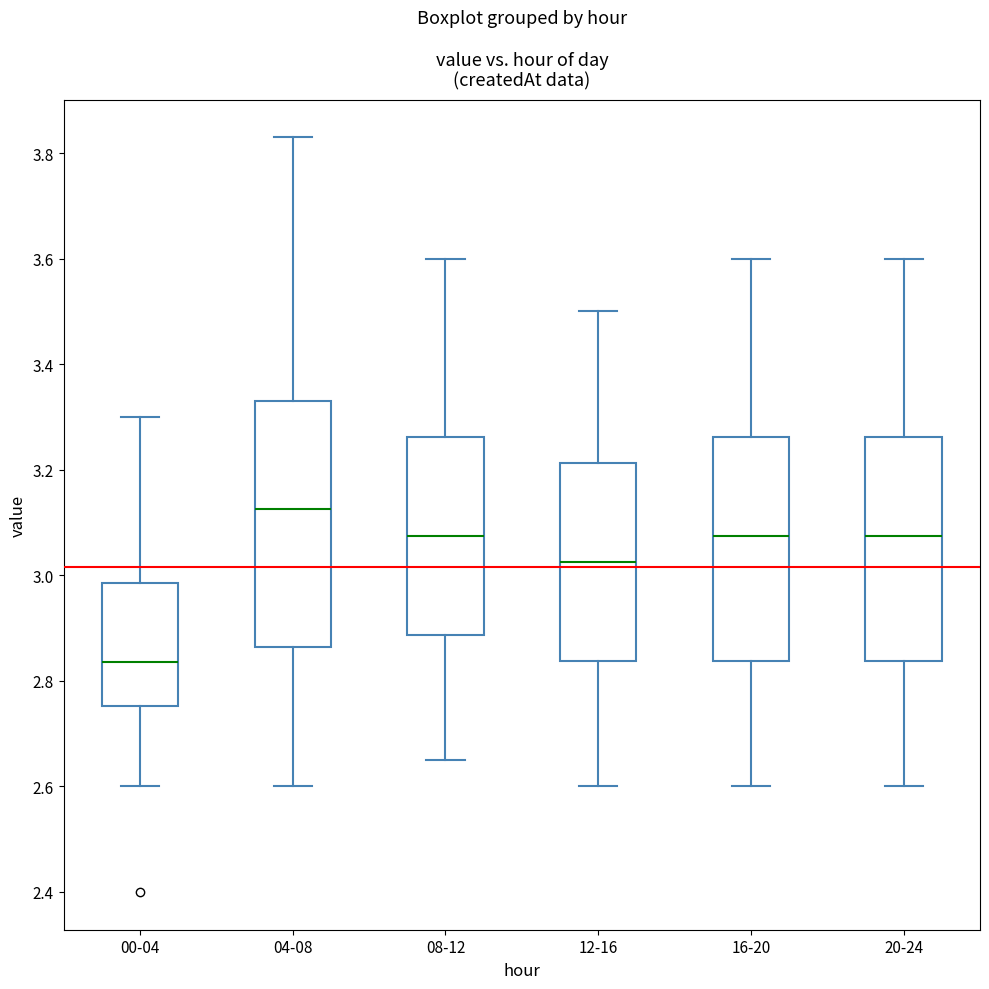

Reading left to right, read every box against the y-axis: the position of its median line, the range the box covers, and the ends of its whiskers. The values are not printed on the chart, so give them approximately, as read against the axis.

00-04: median 2.84, box 2.76 to 2.98, whiskers 2.60 to 3.30
04-08: median 3.12, box 2.86 to 3.34, whiskers 2.60 to 3.84
08-12: median 3.08, box 2.88 to 3.26, whiskers 2.66 to 3.60
12-16: median 3.02, box 2.84 to 3.22, whiskers 2.60 to 3.50
16-20: median 3.08, box 2.84 to 3.26, whiskers 2.60 to 3.60
20-24: median 3.08, box 2.84 to 3.26, whiskers 2.60 to 3.60